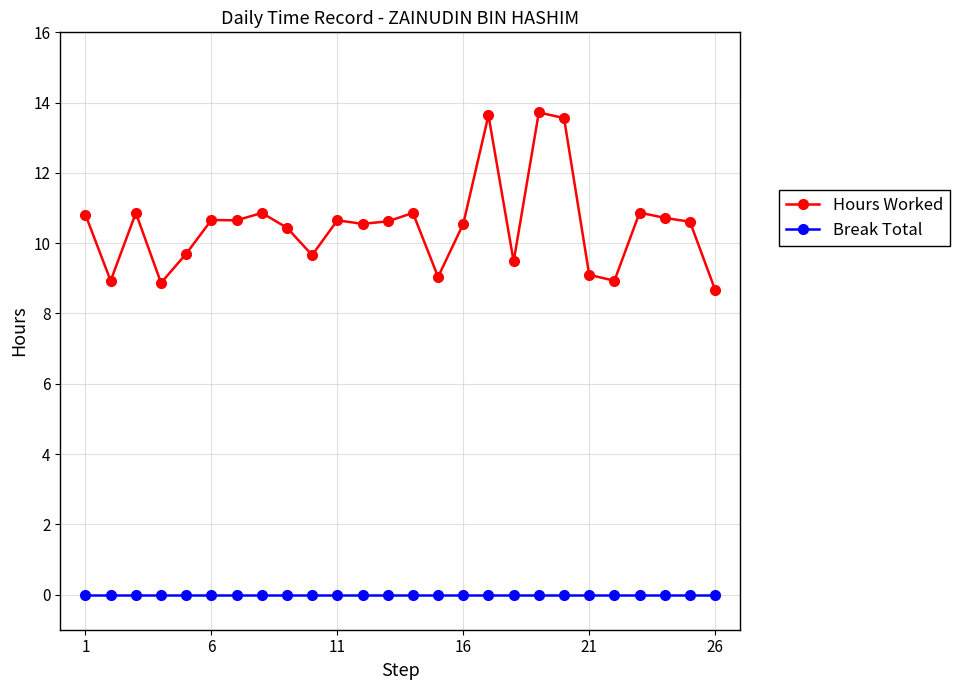

Which series has the largest total across all categories?

Hours Worked